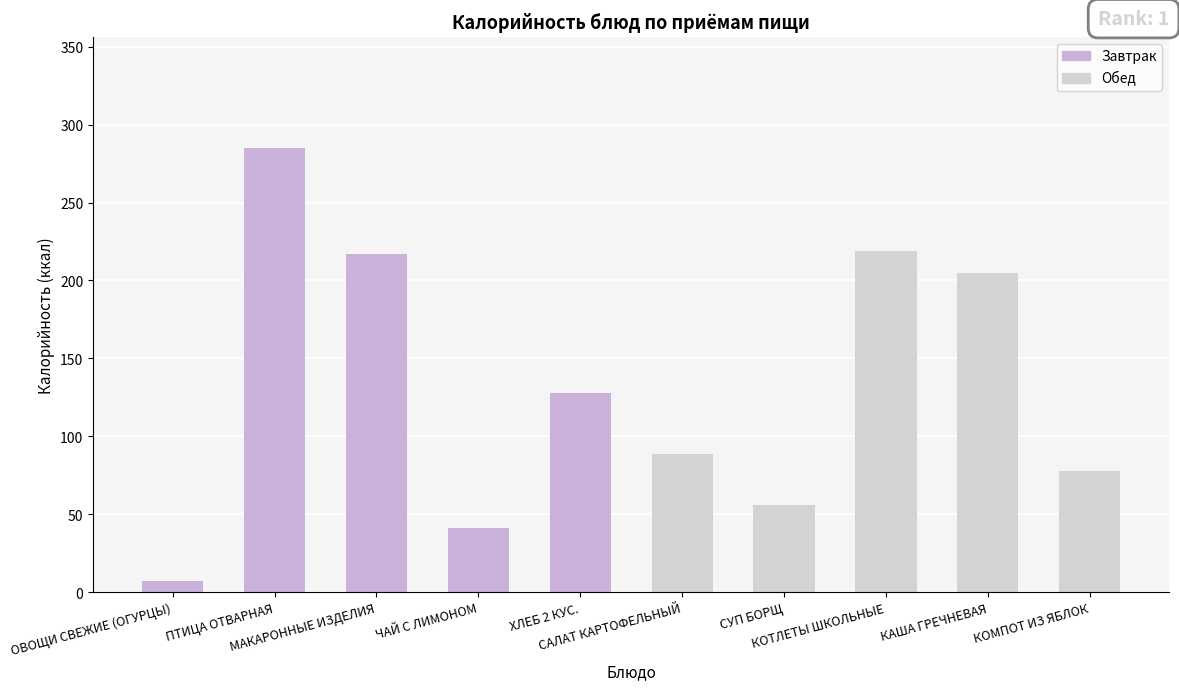

Reading left to right, what are all the values shown in this chart?

ОВОЩИ СВЕЖИЕ (ОГУРЦЫ)=7	ПТИЦА ОТВАРНАЯ=285	МАКАРОННЫЕ ИЗДЕЛИЯ=217	ЧАЙ С ЛИМОНОМ=41	ХЛЕБ 2 КУС.=128	САЛАТ КАРТОФЕЛЬНЫЙ=89	СУП БОРЩ=56	КОТЛЕТЫ ШКОЛЬНЫЕ=219	КАША ГРЕЧНЕВАЯ=205	КОМПОТ ИЗ ЯБЛОК=78